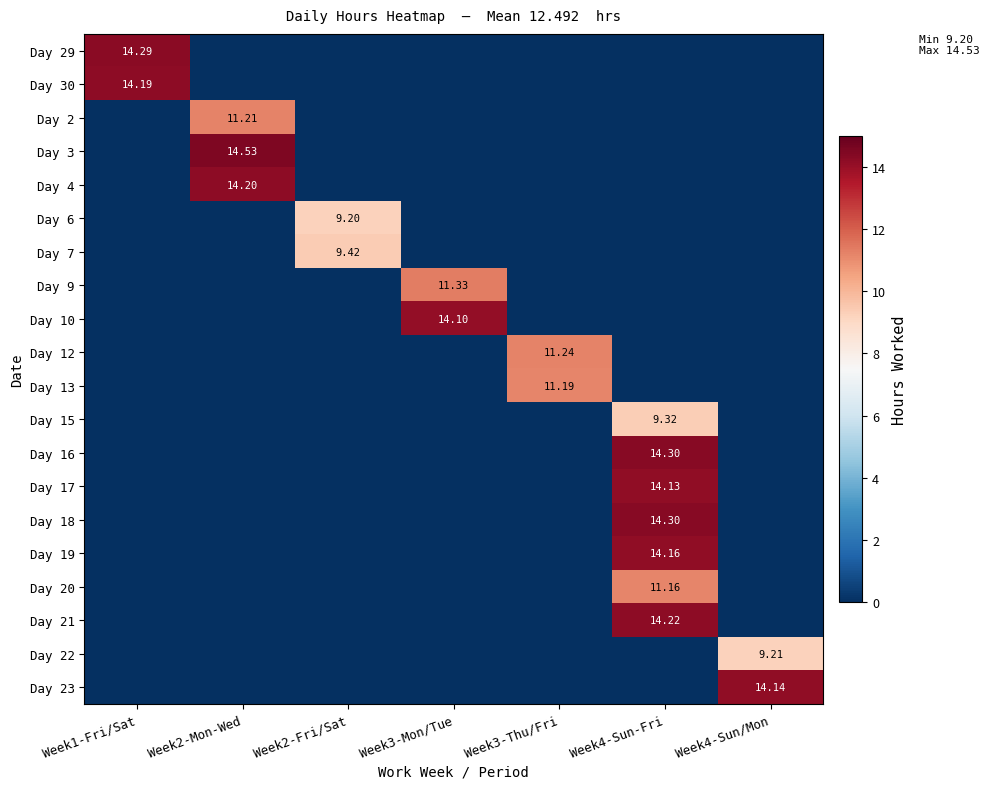

What is the difference between the maximum and second lowest values in the Day 9 series?

11.3